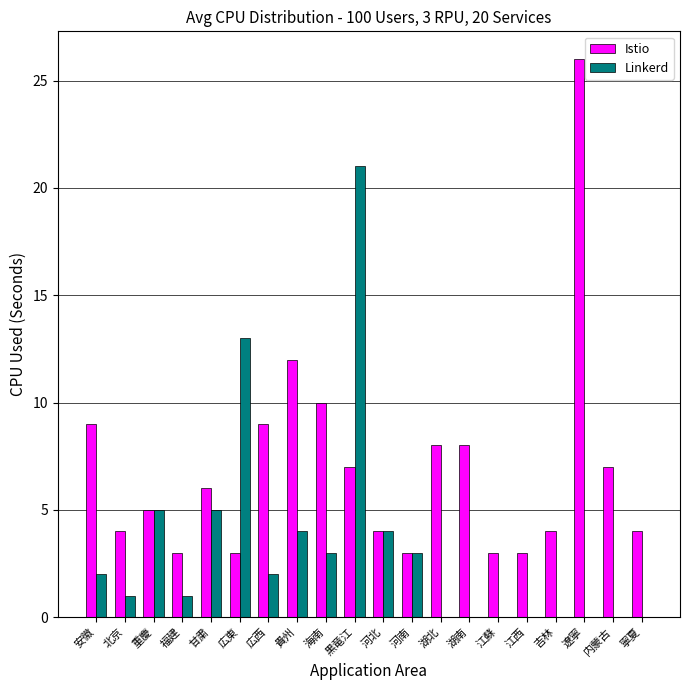

Is it true that Linkerd equals 0 at 湖南?

True